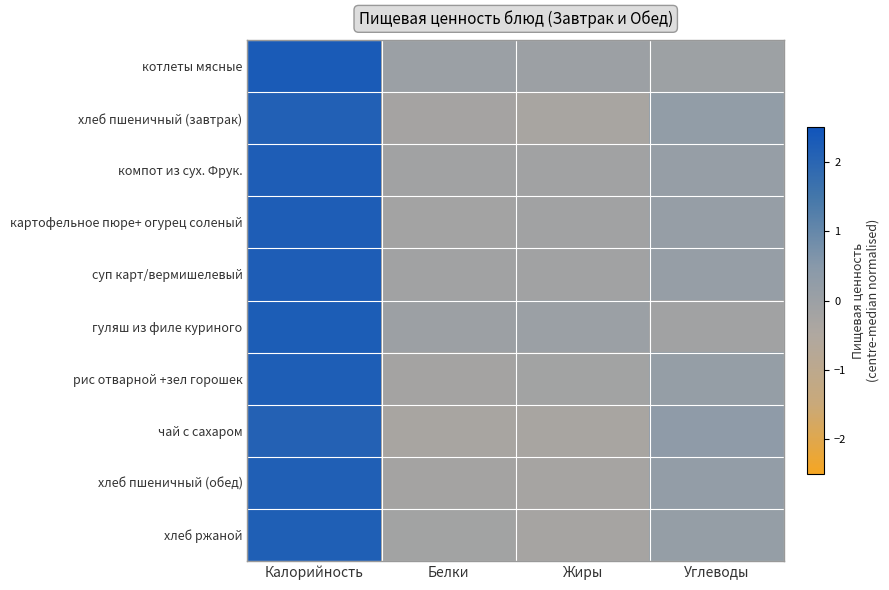

Reading left to right, extract all data points from this chart.

котлеты мясные: Калорийность=2.3	Белки=0.0	Жиры=-0.0	Углеводы=-0.0
хлеб пшеничный (завтрак): Калорийность=2.2	Белки=-0.2	Жиры=-0.3	Углеводы=0.2
компот из сух. Фрук.: Калорийность=2.2	Белки=-0.2	Жиры=-0.2	Углеводы=0.2
картофельное пюре+ огурец соленый: Калорийность=2.2	Белки=-0.2	Жиры=-0.1	Углеводы=0.1
суп карт/вермишелевый: Калорийность=2.2	Белки=-0.2	Жиры=-0.1	Углеводы=0.1
гуляш из филе куриного: Калорийность=2.3	Белки=-0.0	Жиры=0.0	Углеводы=-0.1
рис отварной +зел горошек: Калорийность=2.2	Белки=-0.2	Жиры=-0.2	Углеводы=0.2
чай с сахаром: Калорийность=2.1	Белки=-0.3	Жиры=-0.3	Углеводы=0.3
хлеб пшеничный (обед): Калорийность=2.2	Белки=-0.2	Жиры=-0.3	Углеводы=0.2
хлеб ржаной: Калорийность=2.2	Белки=-0.2	Жиры=-0.3	Углеводы=0.2